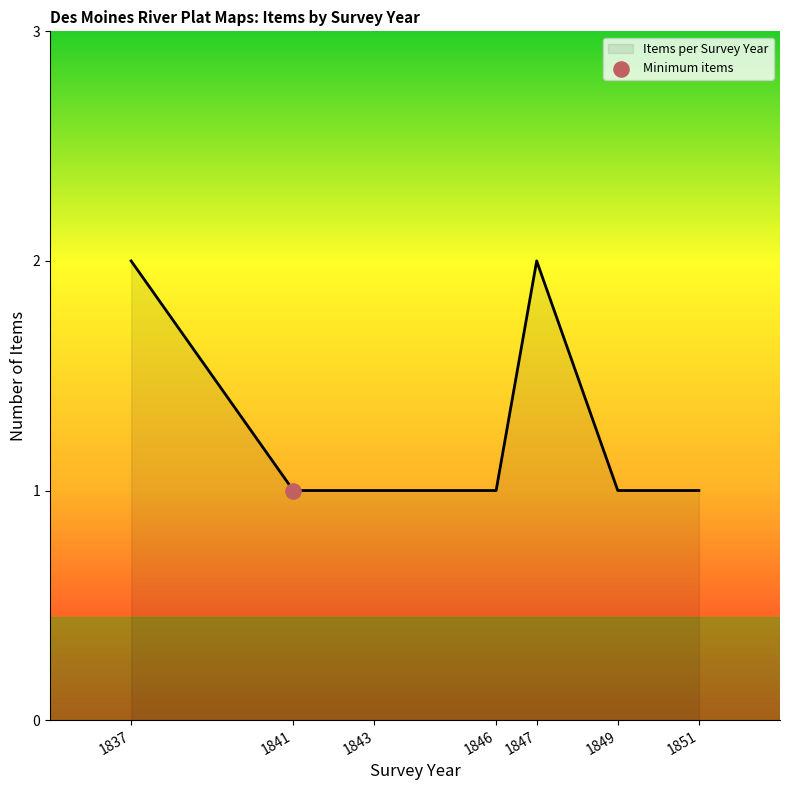

Which has a higher value, 1849 or 1847?

1847